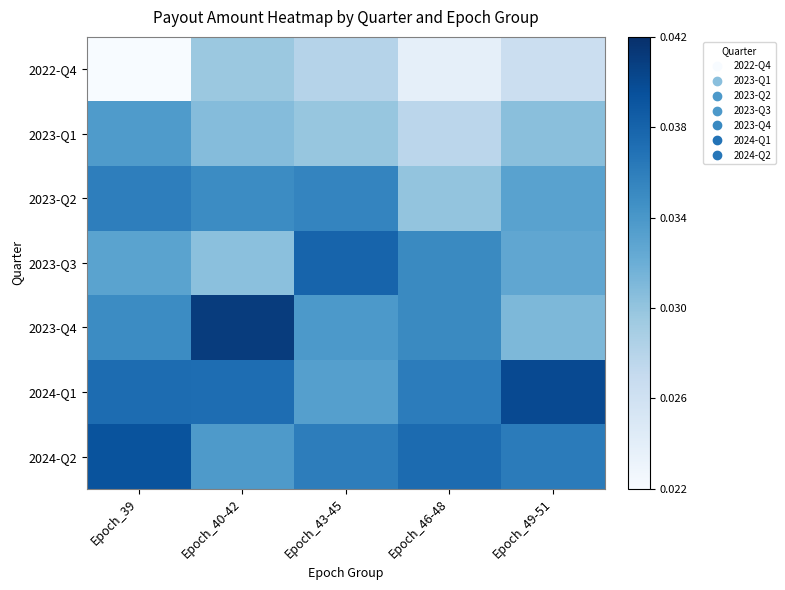

Rank the series at Epoch_39 from highest to lowest value.

2024-Q2, 2024-Q1, 2023-Q2, 2023-Q4, 2023-Q1, 2023-Q3, 2022-Q4